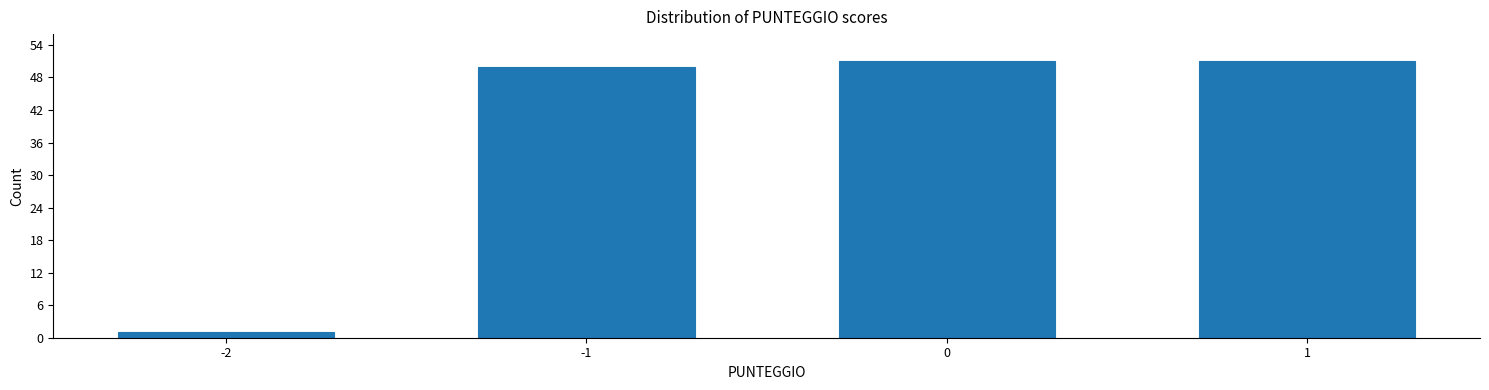

Reading left to right, transcribe all the data shown in this chart.

-2=1	-1=50	0=51	1=51